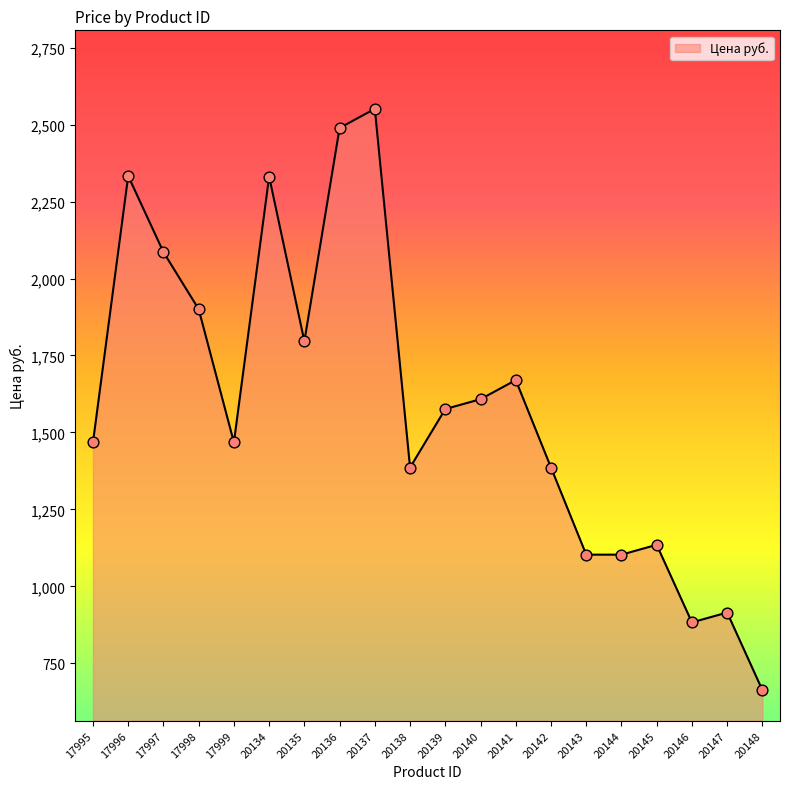

What is the ratio of the value at 20142 to the value at 20148?

2.1